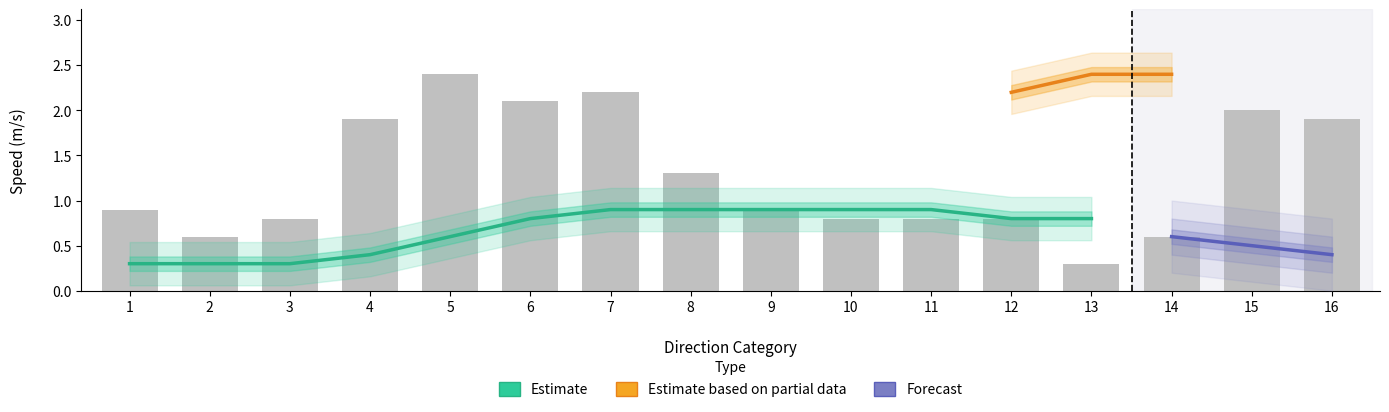

Reading right to left, extract all data points from this chart.

16=1.9	15=2.0	14=0.6	13=0.3	12=0.8	11=0.8	10=0.8	9=0.9	8=1.3	7=2.2	6=2.1	5=2.4	4=1.9	3=0.8	2=0.6	1=0.9